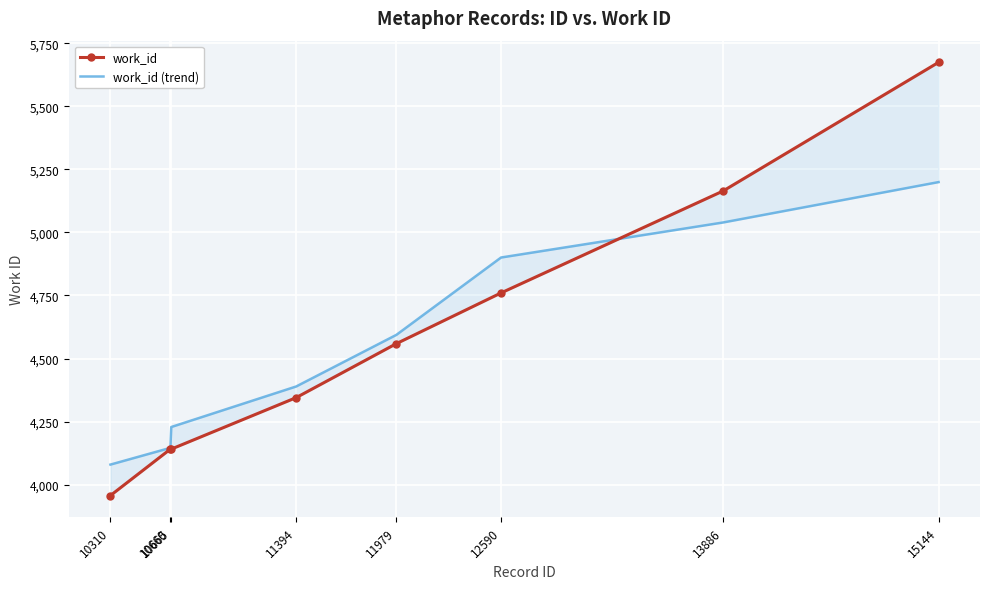

What is the value of the work_id point at the 4th from the left?

4345.0